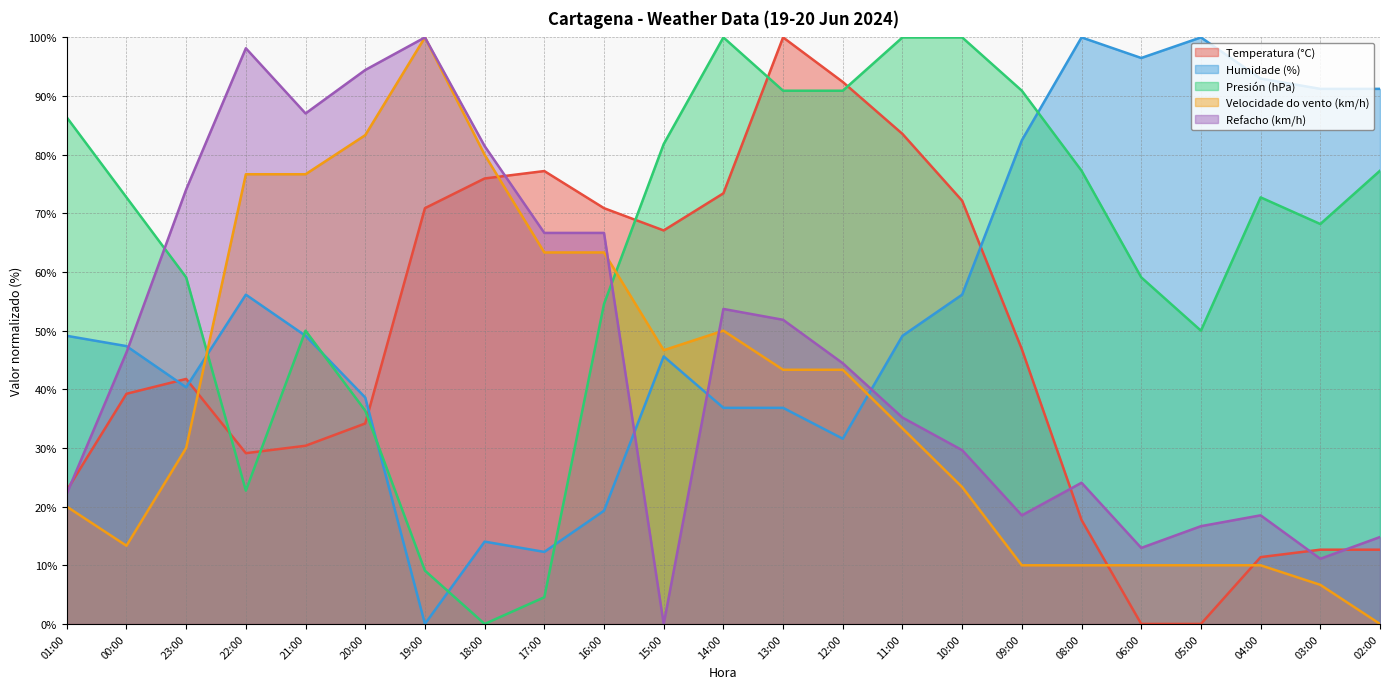

What is the difference between the highest and lowest values at 08:00?

90.0